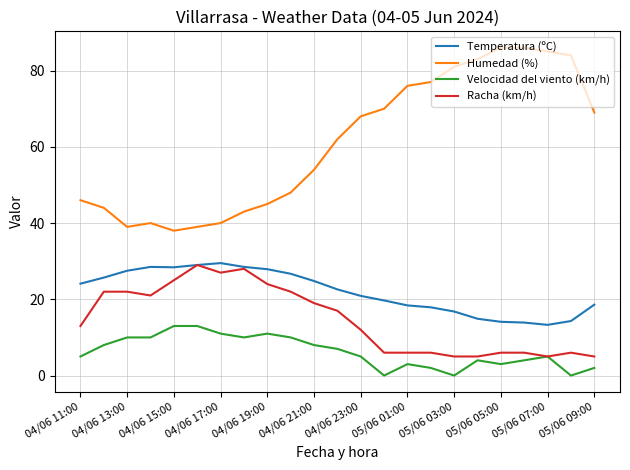

How many distinct data groups are displayed?

4